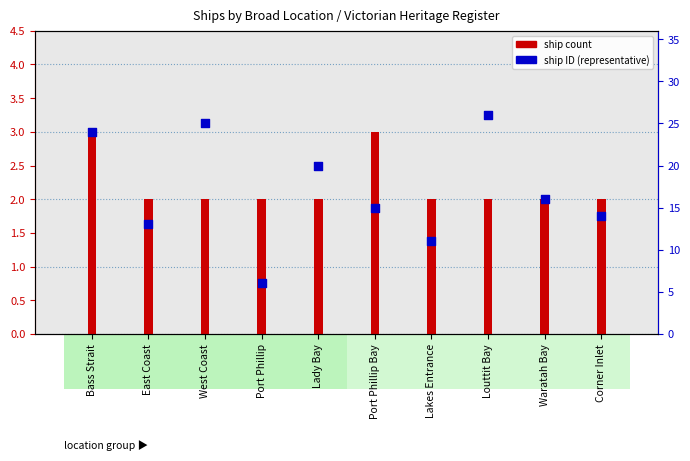

Which series contains the lowest Y value?

ship count